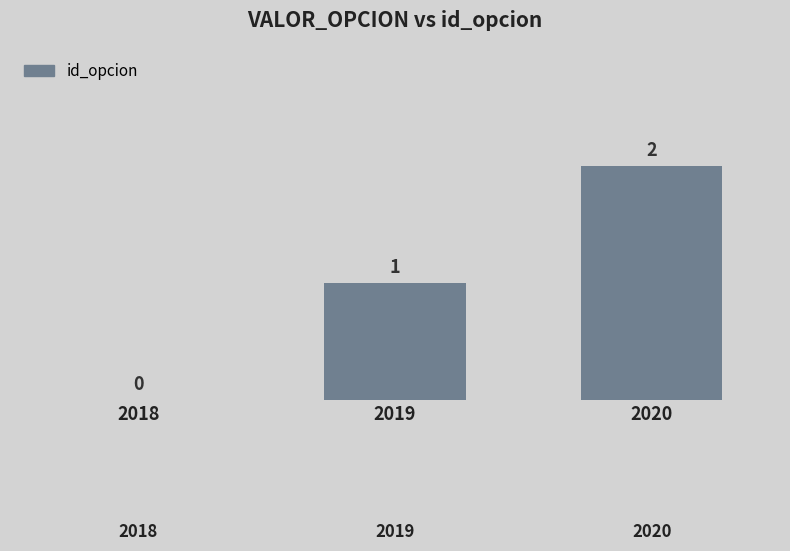

Which label corresponds to the largest value in the chart?

2020